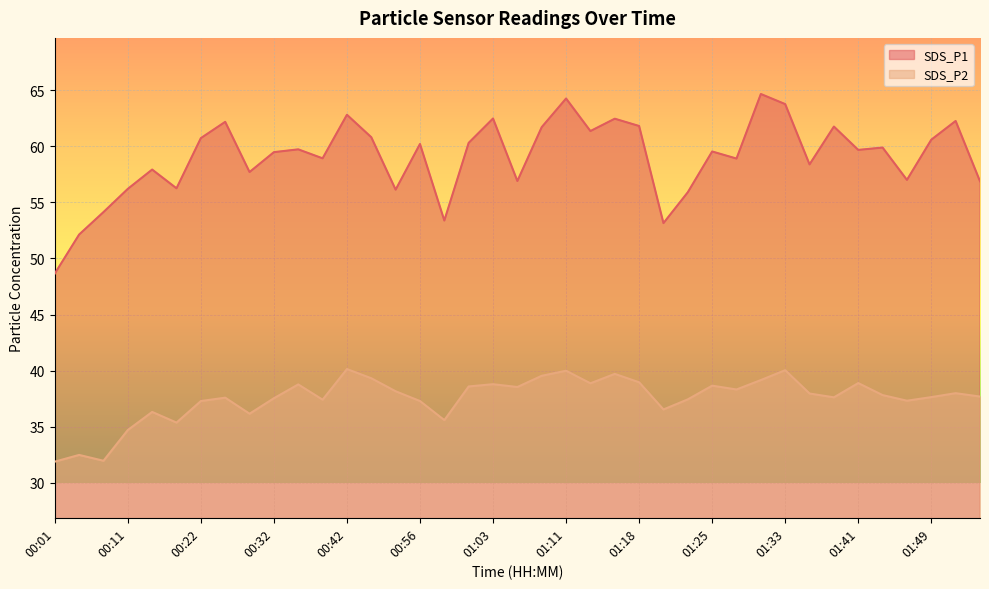

In SDS_P2, how many points are higher than both neighbors (excluding endpoints)?

12